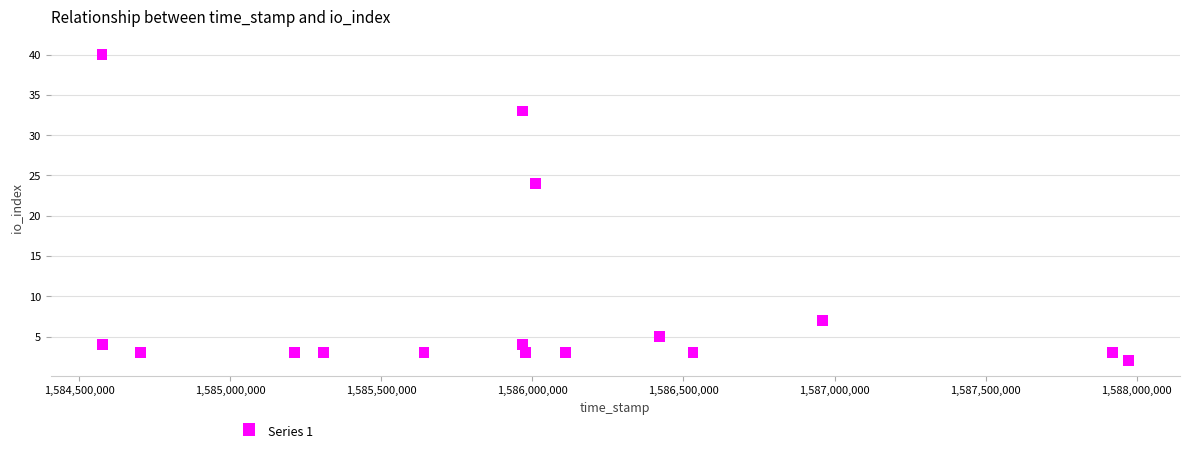

What is the range of X values (max minus min)?

3398707